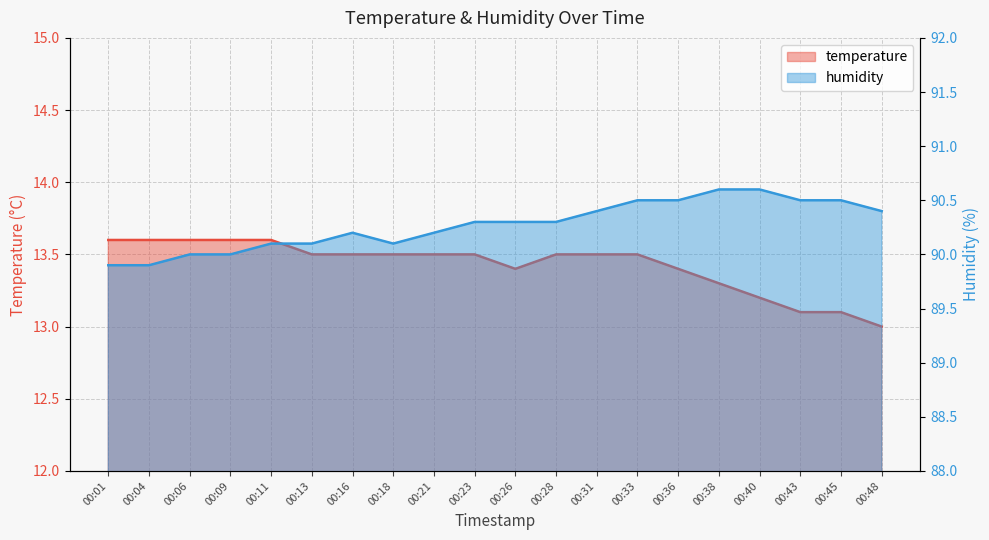

List the labels in order of temperature value, largest first.

00:01, 00:04, 00:06, 00:09, 00:11, 00:13, 00:16, 00:18, 00:21, 00:23, 00:28, 00:31, 00:33, 00:26, 00:36, 00:38, 00:40, 00:43, 00:45, 00:48